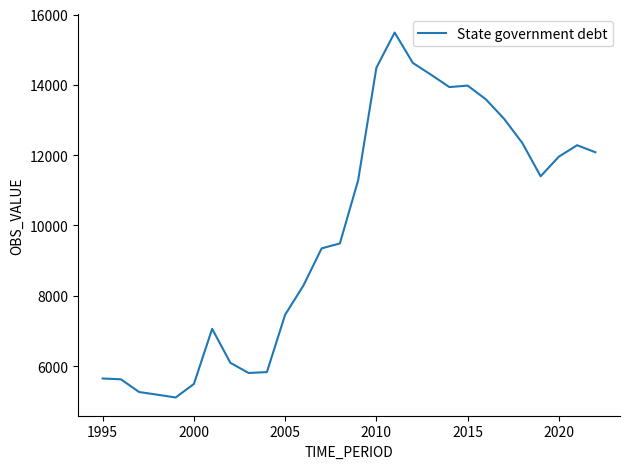

What is the minimum value shown in the chart?

5106